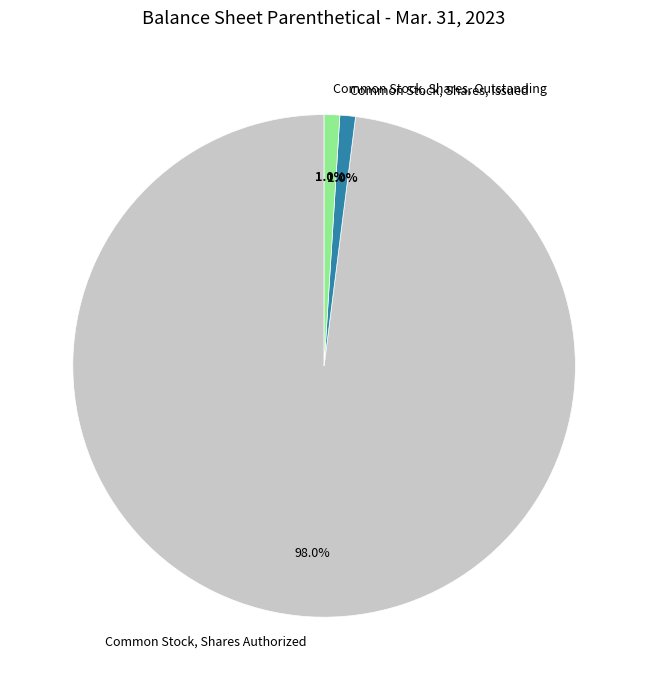

Between Common Stock, Shares Authorized and Common Stock, Shares, Outstanding, which is larger?

Common Stock, Shares Authorized